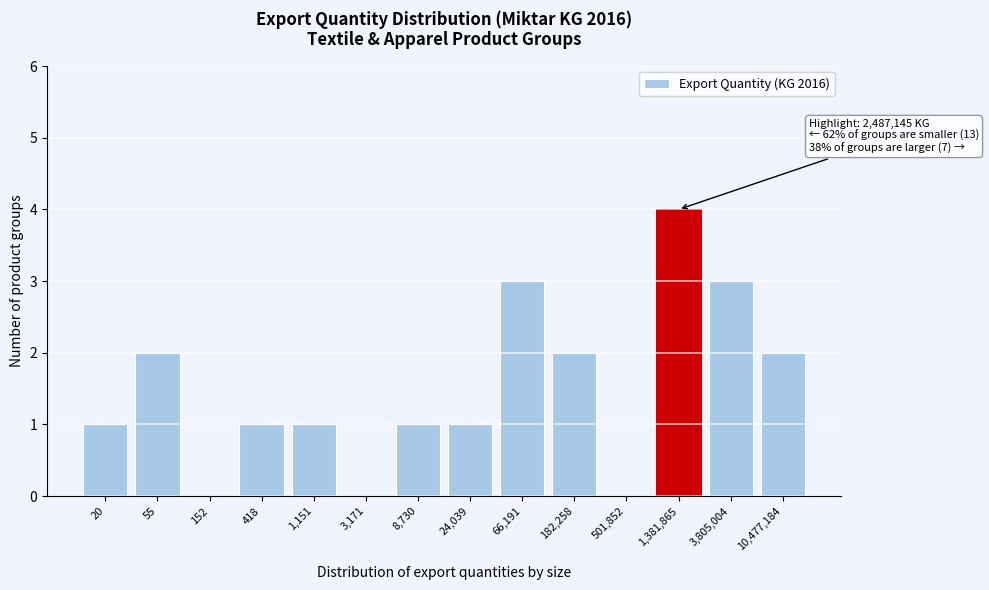

Reading left to right, extract all data points from this chart.

20=1	55=2	152=0	418=1	1,151=1	3,171=0	8,730=1	24,039=1	66,191=3	182,258=2	501,852=0	1,381,865=4	3,805,004=3	10,477,184=2